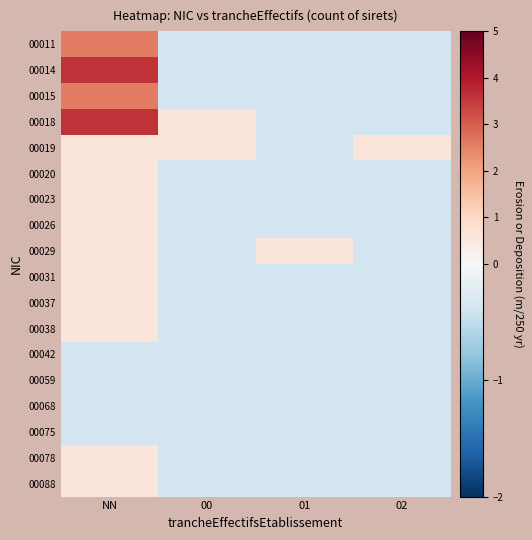

Reading left to right, what are all the values shown in this chart?

00011: NN=2.6	00=-0.4	01=-0.4	02=-0.4
00014: NN=3.6	00=-0.4	01=-0.4	02=-0.4
00015: NN=2.6	00=-0.4	01=-0.4	02=-0.4
00018: NN=3.6	00=0.6	01=-0.4	02=-0.4
00019: NN=0.6	00=0.6	01=-0.4	02=0.6
00020: NN=0.6	00=-0.4	01=-0.4	02=-0.4
00023: NN=0.6	00=-0.4	01=-0.4	02=-0.4
00026: NN=0.6	00=-0.4	01=-0.4	02=-0.4
00029: NN=0.6	00=-0.4	01=0.6	02=-0.4
00031: NN=0.6	00=-0.4	01=-0.4	02=-0.4
00037: NN=0.6	00=-0.4	01=-0.4	02=-0.4
00038: NN=0.6	00=-0.4	01=-0.4	02=-0.4
00042: NN=-0.4	00=-0.4	01=-0.4	02=-0.4
00059: NN=-0.4	00=-0.4	01=-0.4	02=-0.4
00068: NN=-0.4	00=-0.4	01=-0.4	02=-0.4
00075: NN=-0.4	00=-0.4	01=-0.4	02=-0.4
00078: NN=0.6	00=-0.4	01=-0.4	02=-0.4
00088: NN=0.6	00=-0.4	01=-0.4	02=-0.4